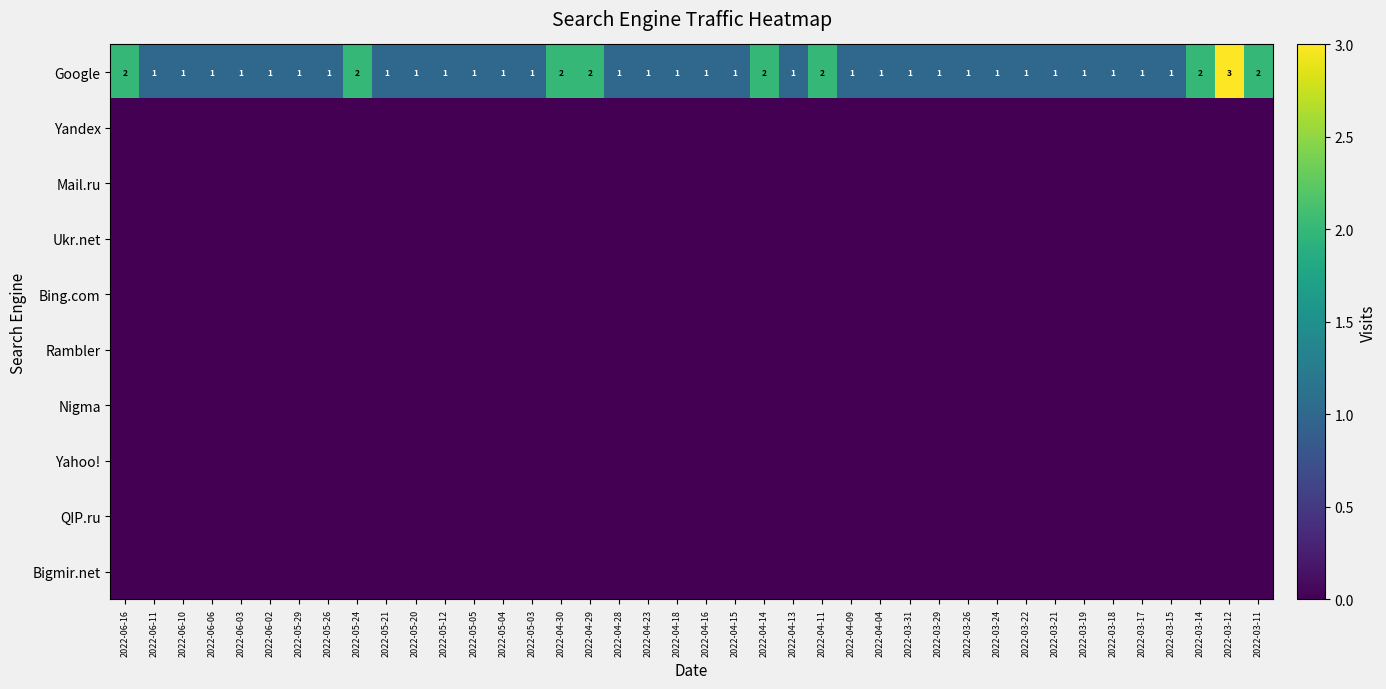

Is it true that Google equals 1 at 2022-05-21?

True